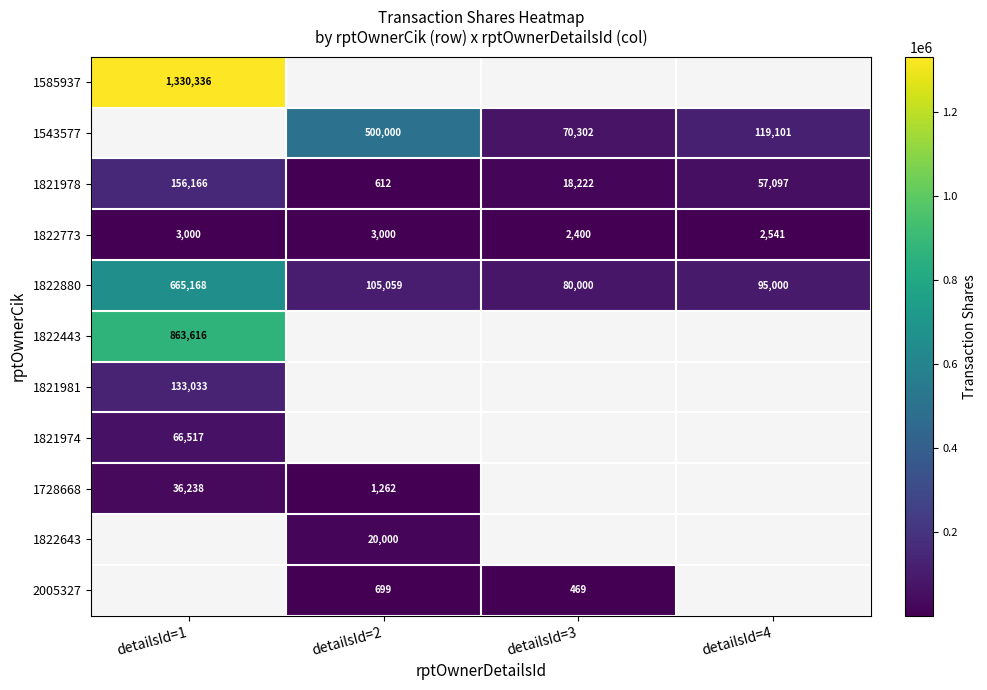

Rank the categories by 1821978 value from highest to lowest.

detailsId=1, detailsId=4, detailsId=3, detailsId=2